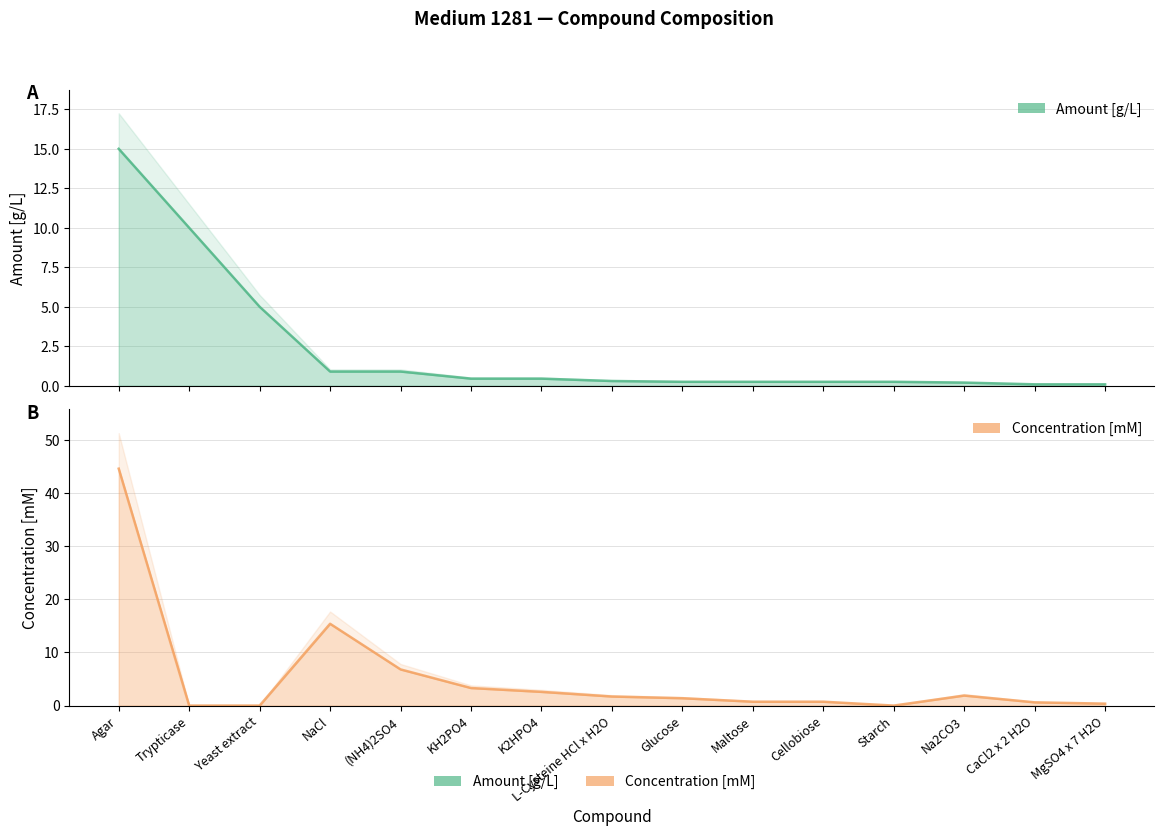

What is the value of the Concentration [mM] point at the 4th from the left?

15.4